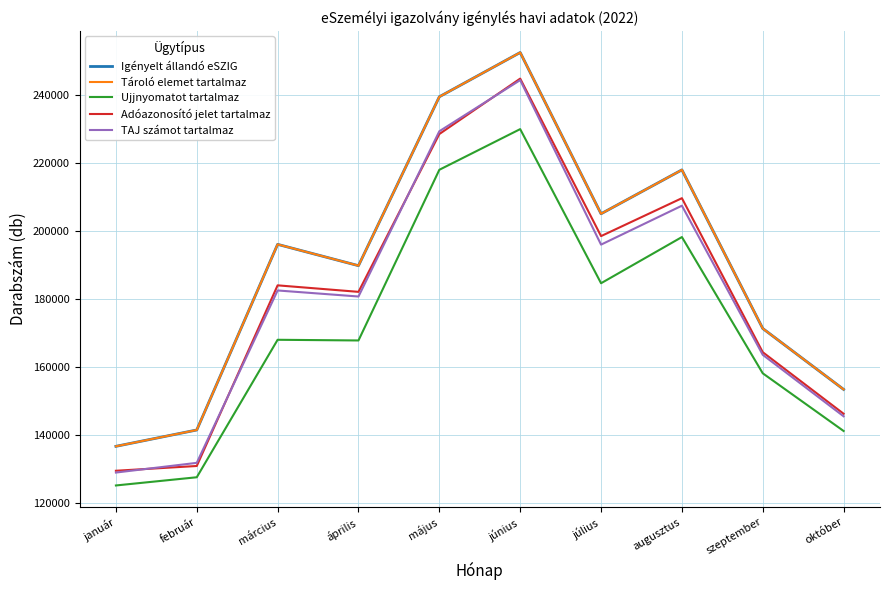

At március, list the series in order from smallest to largest.

Ujjnyomatot tartalmaz, TAJ számot tartalmaz, Adóazonosító jelet tartalmaz, Igényelt állandó eSZIG, Tároló elemet tartalmaz